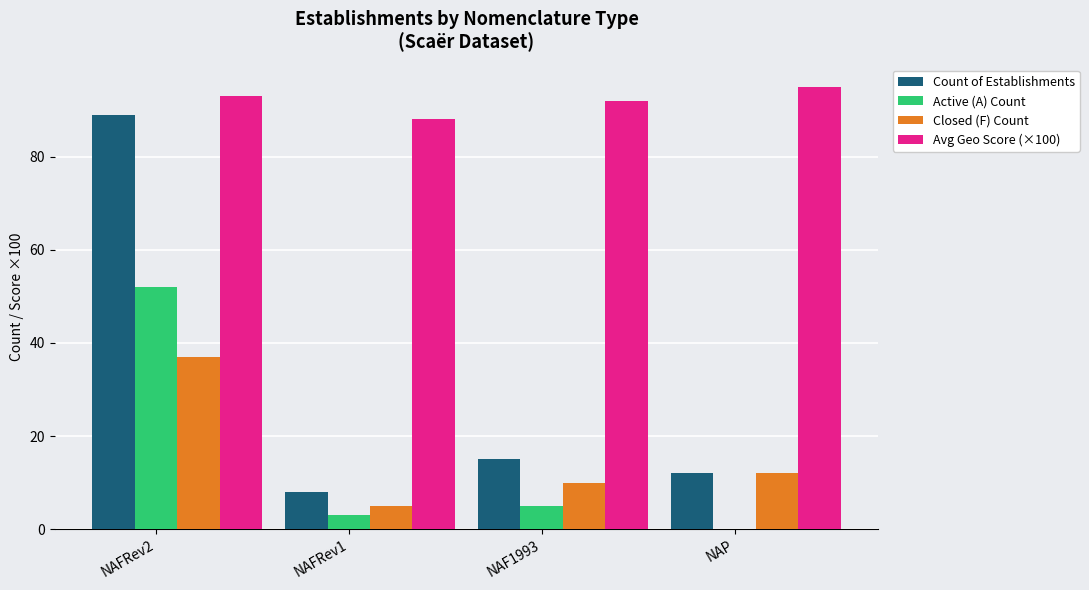

Which series has the widest spread of values?

Count of Establishments